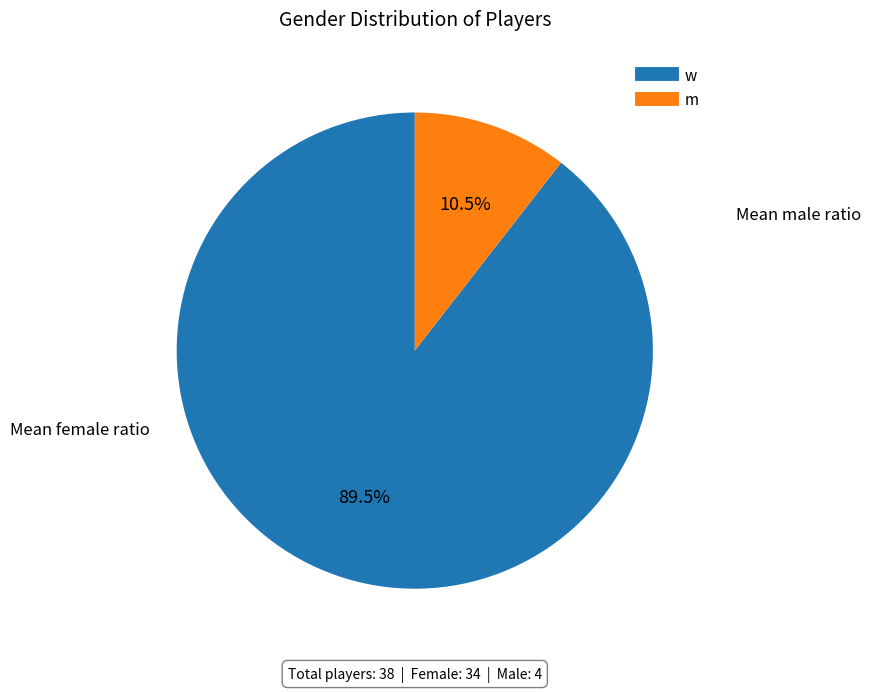

How many segments does this pie chart have?

2